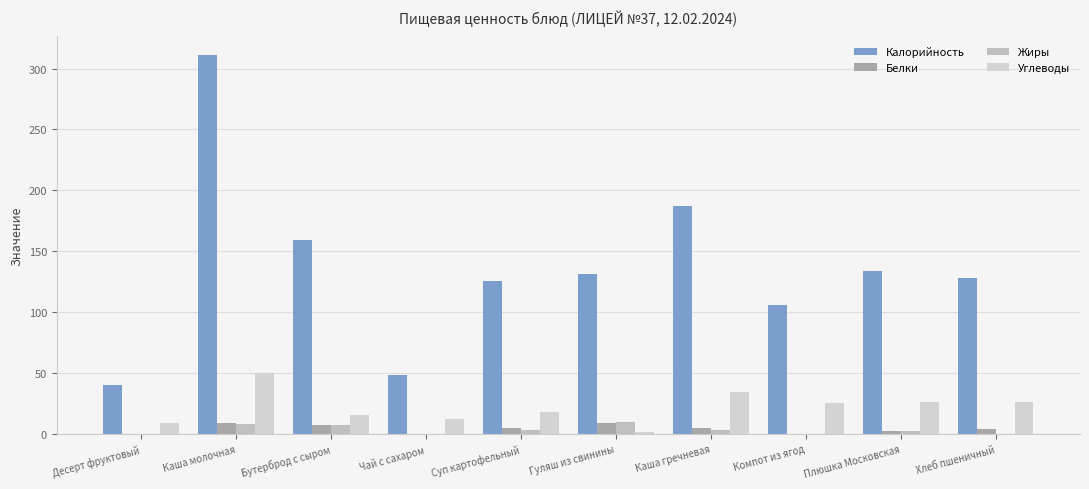

What is the difference between the maximum and minimum values in the Жиры series?

9.5